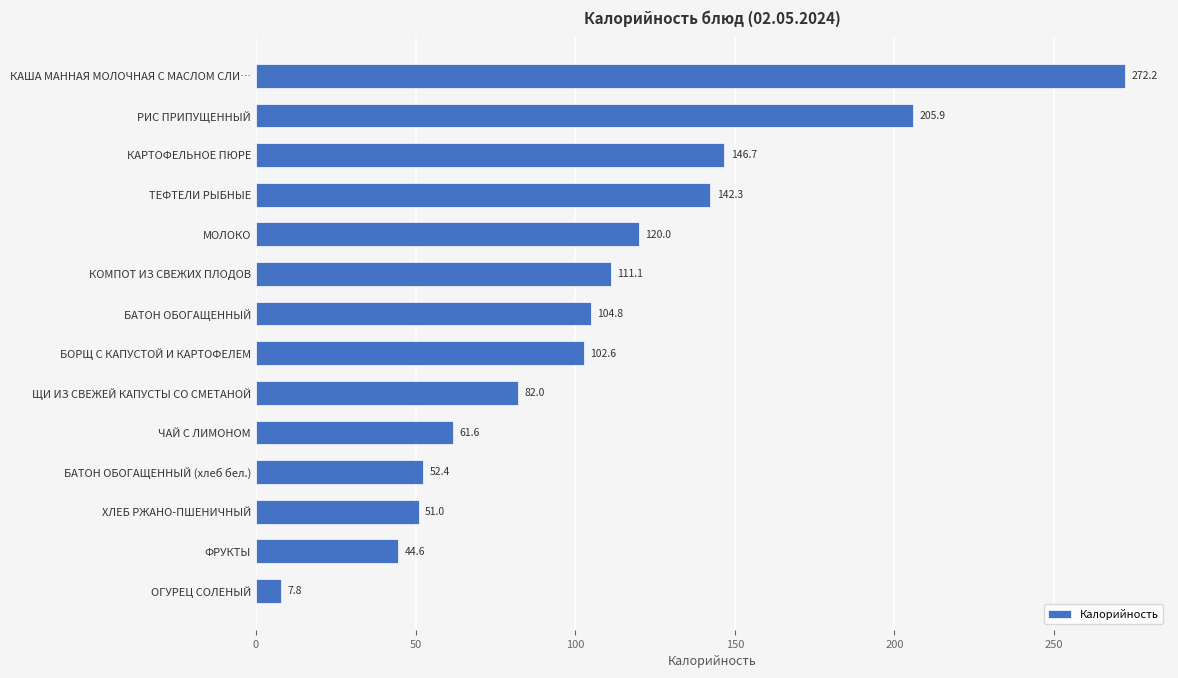

What is the smallest value displayed?

7.8